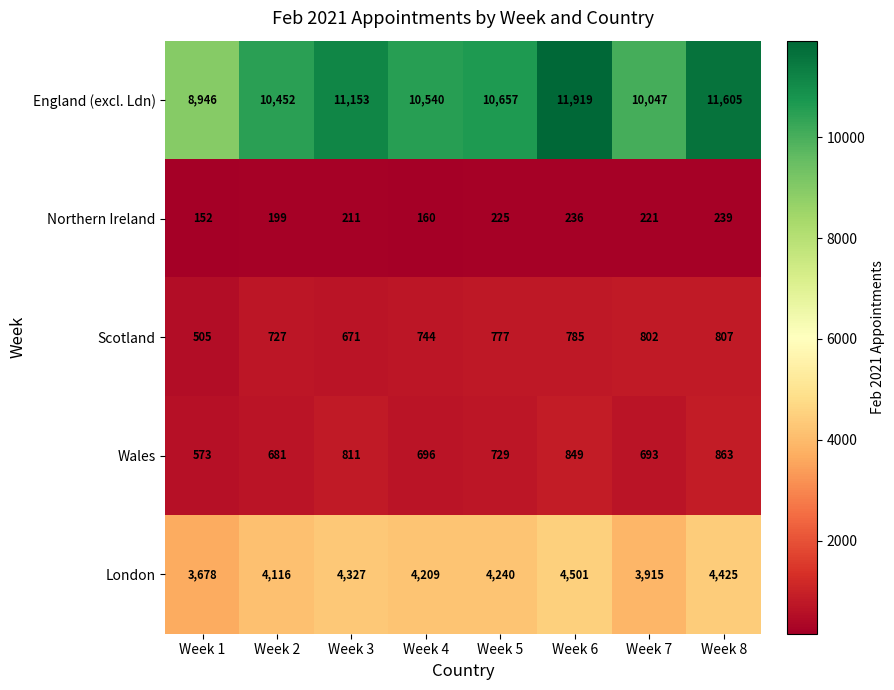

At which label is Northern Ireland closest to 195?

Week 2